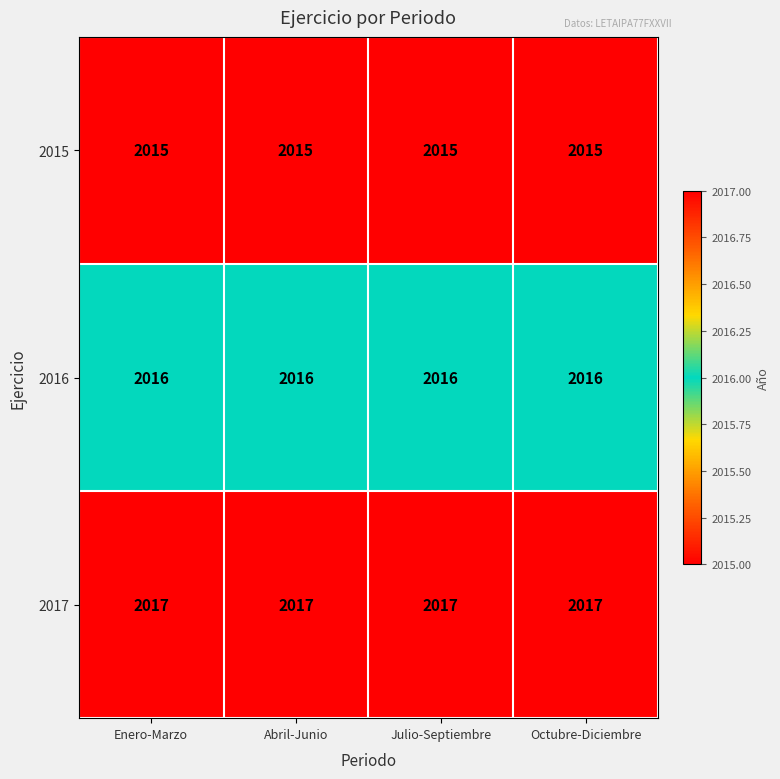

The 2015 series shows 3263 at Enero-Marzo. True or false?

False